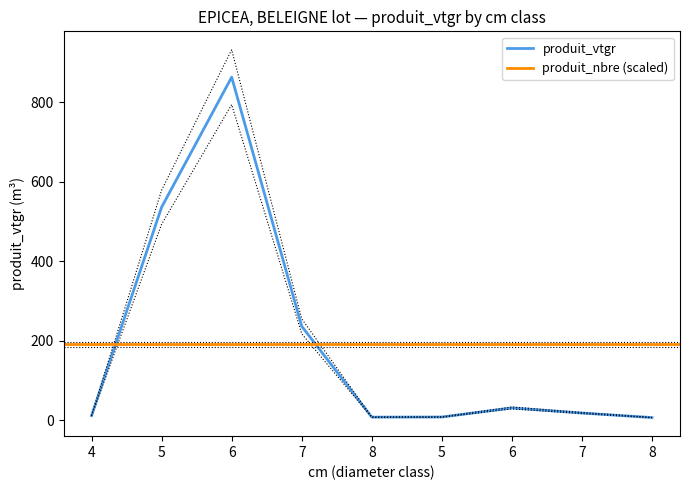

Between 8 and 7, which is larger?

7